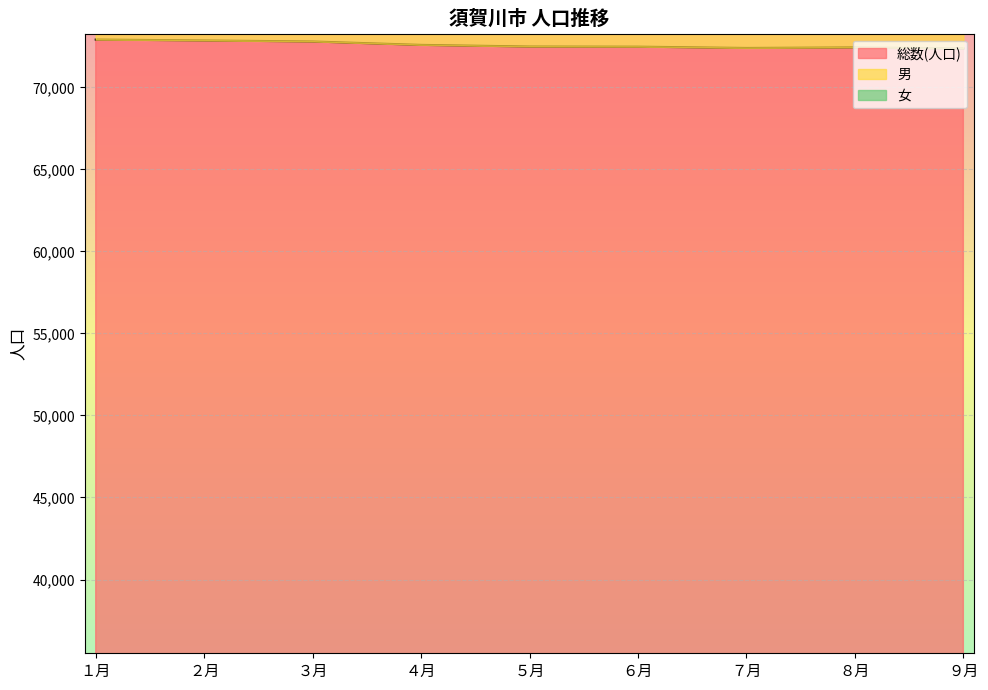

What is the maximum value for 総数(人口)?

72918